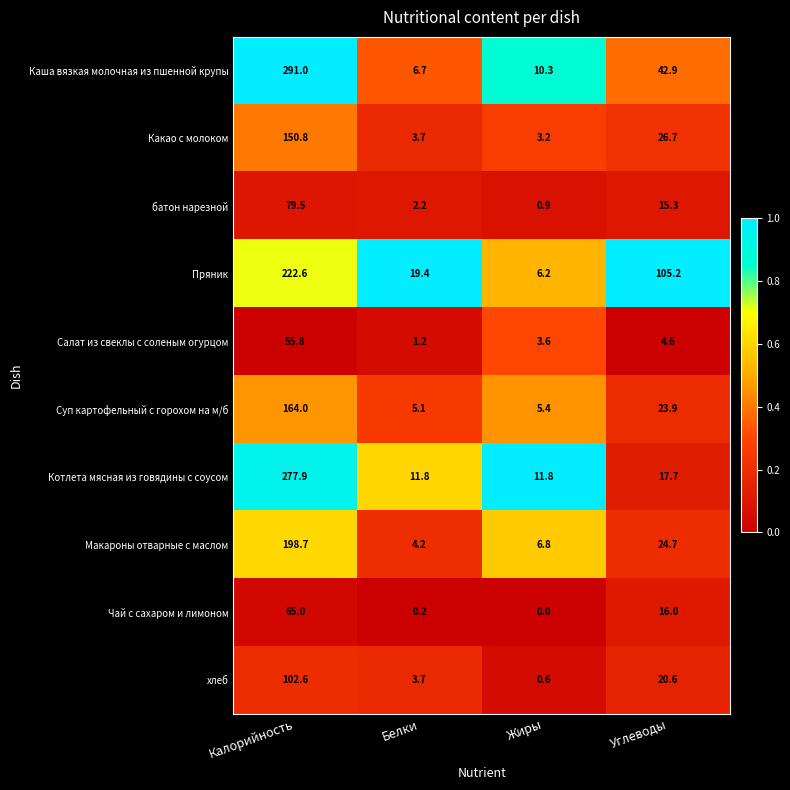

Where does the Какао с молоком series first go above 26?

Калорийность